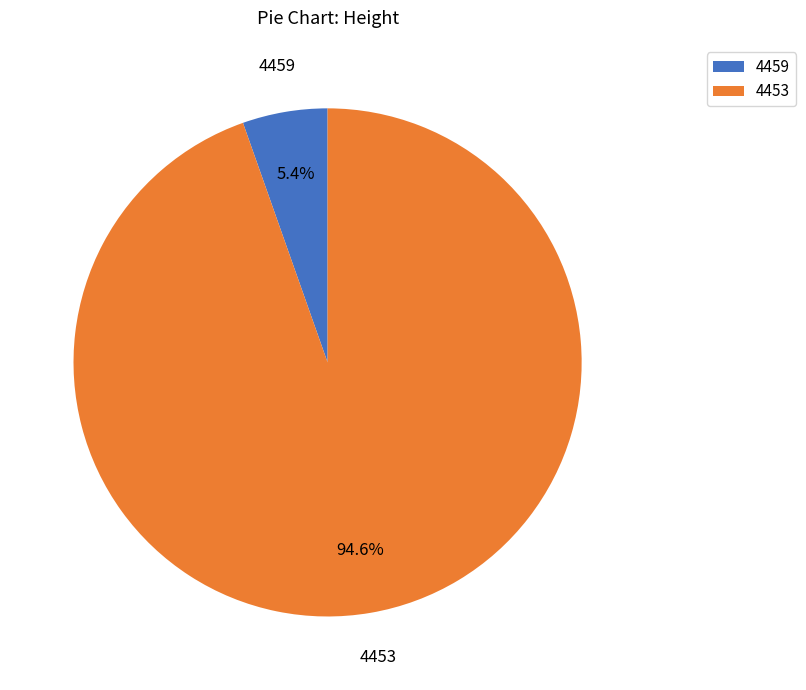

Count the number of slices in the pie.

2